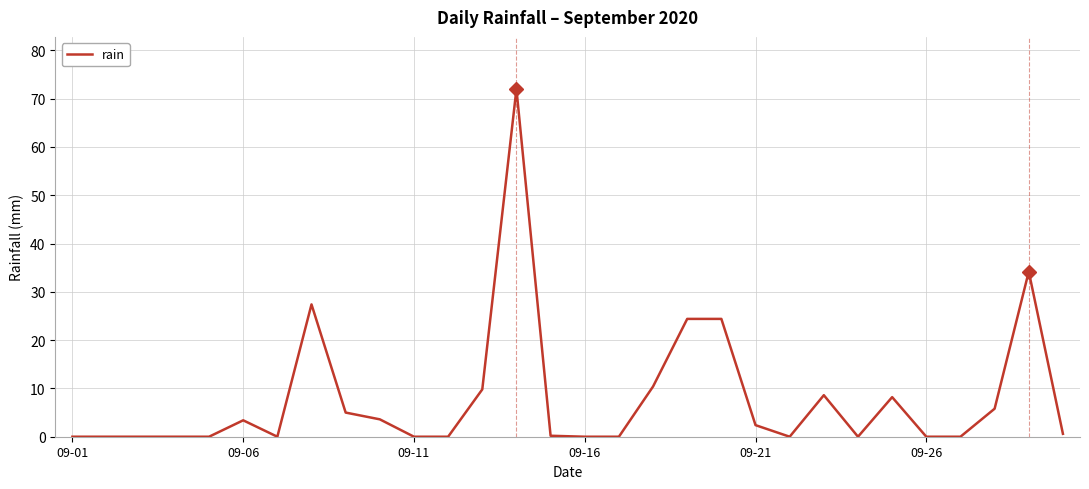

What is the difference between the maximum and minimum values?

72.0